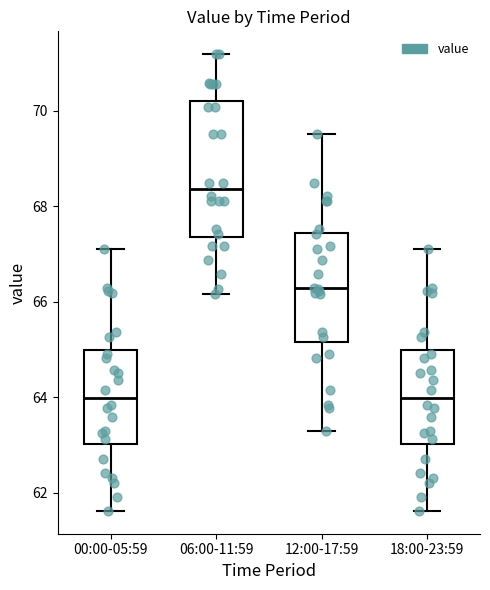

Reading left to right, read every box against the y-axis: the position of its median line, the range the box covers, and the ends of its whiskers. The values are not printed on the chart, so give them approximately, as read against the axis.

00:00-05:59: median 64.0, box 63.0 to 65.0, whiskers 61.6 to 67.2
06:00-11:59: median 68.4, box 67.4 to 70.2, whiskers 66.2 to 71.2
12:00-17:59: median 66.2, box 65.2 to 67.4, whiskers 63.4 to 69.6
18:00-23:59: median 64.0, box 63.0 to 65.0, whiskers 61.6 to 67.2